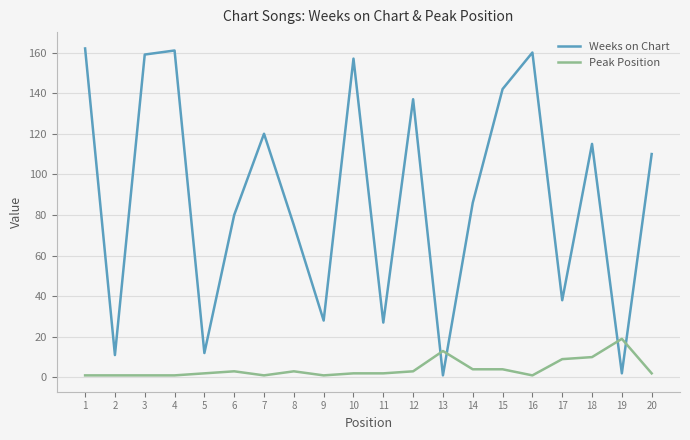

The value of Weeks on Chart at 12 is 137. True or false?

True